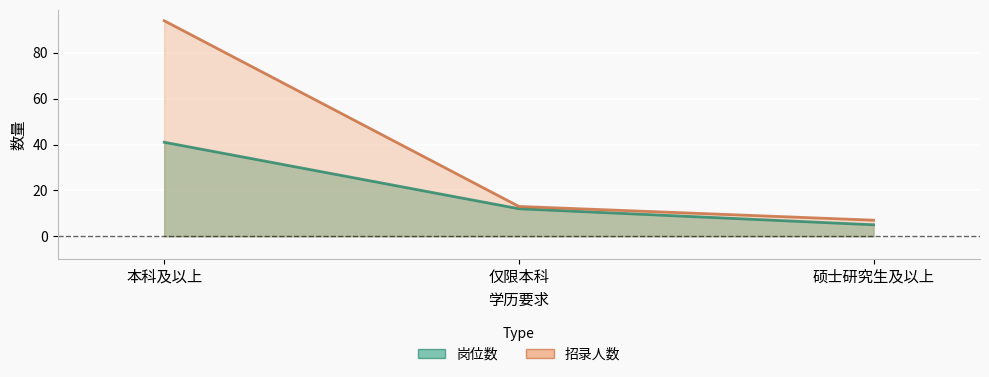

Does the chart display data point markers on the line(s)?

No